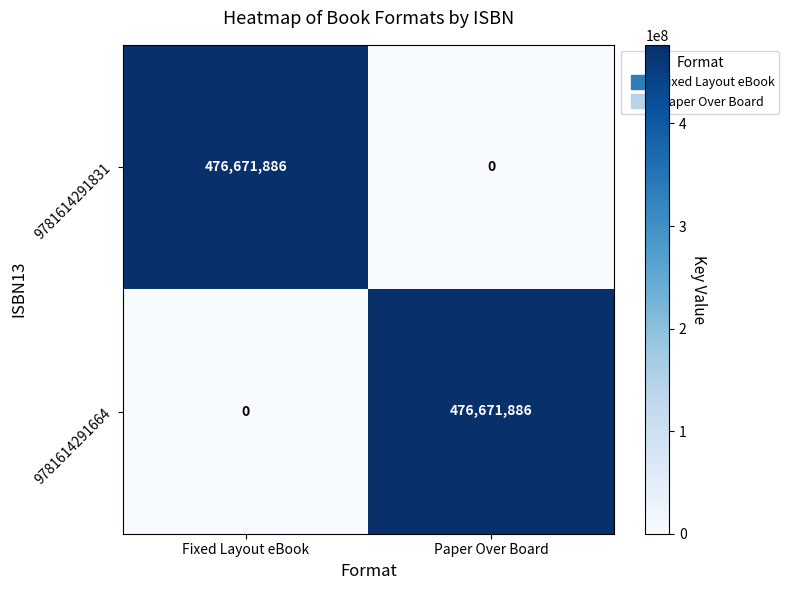

What is the difference between the 9781614291831 values at Fixed Layout eBook and Paper Over Board?

476671886